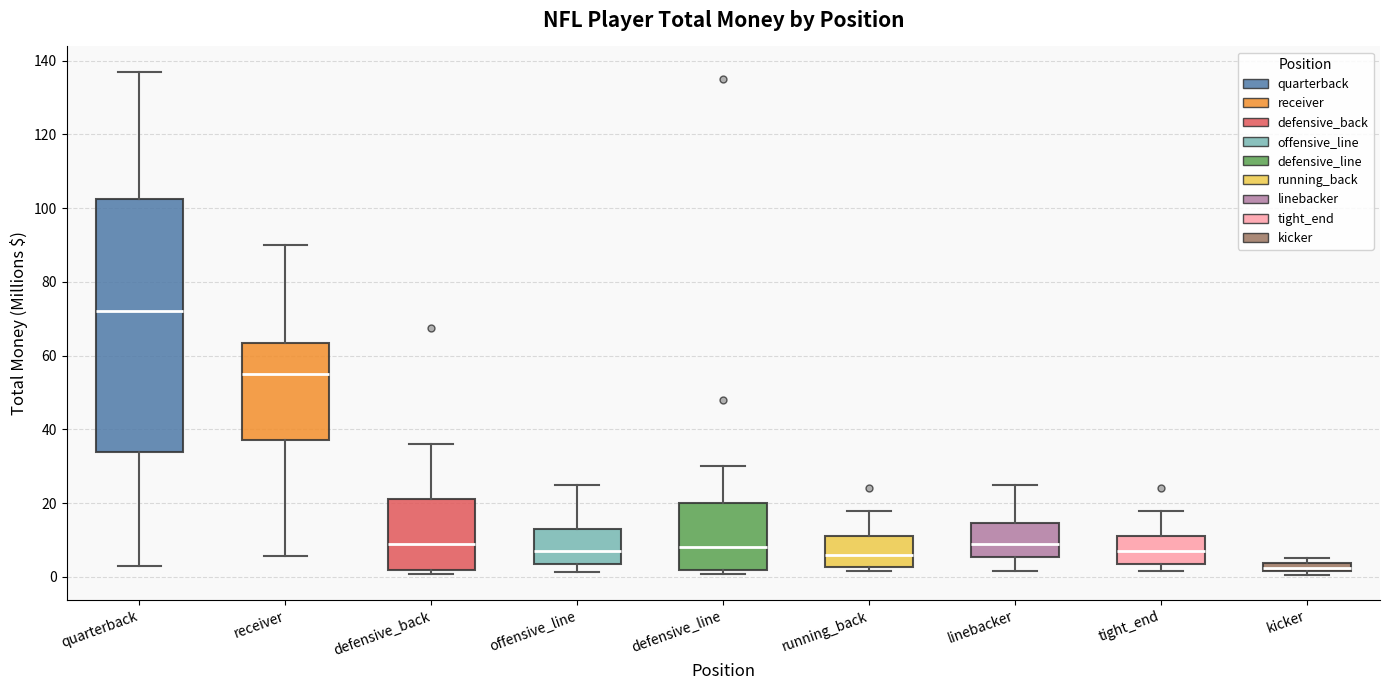

Which box is the tallest, from its lower edge to its upper edge?

quarterback